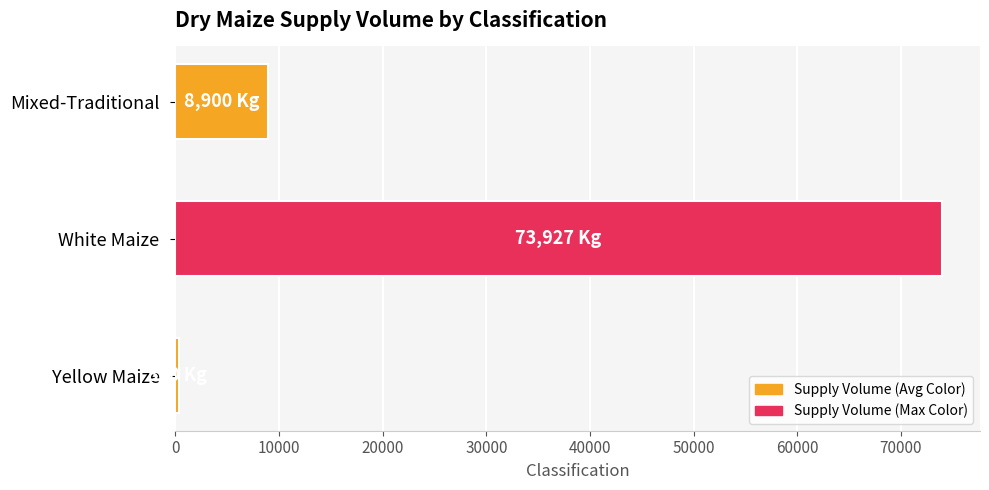

What is the maximum value shown in the chart?

73927